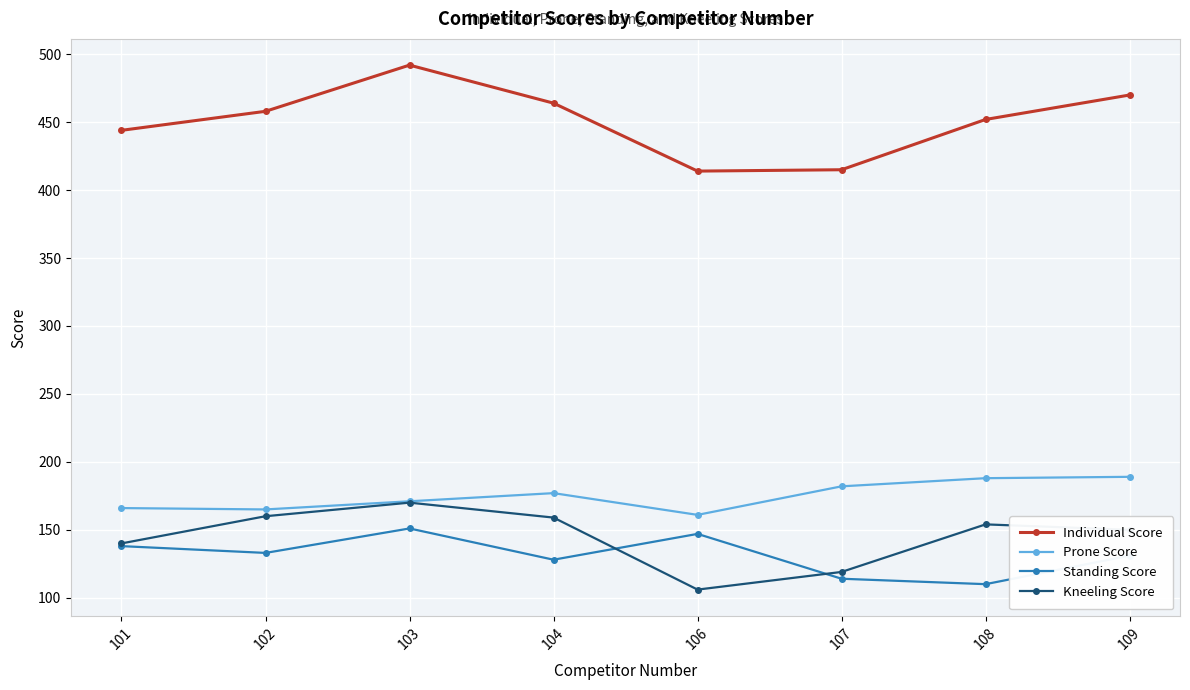

True or false: Standing Score and Individual Score intersect in this chart.

False